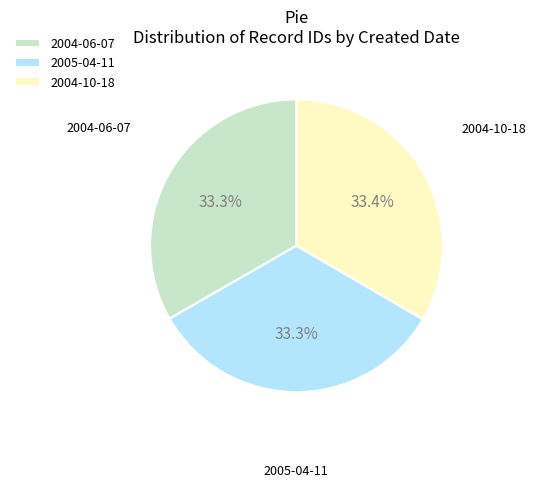

To the nearest percent, what percentage of the pie is 2004-10-18?

33%